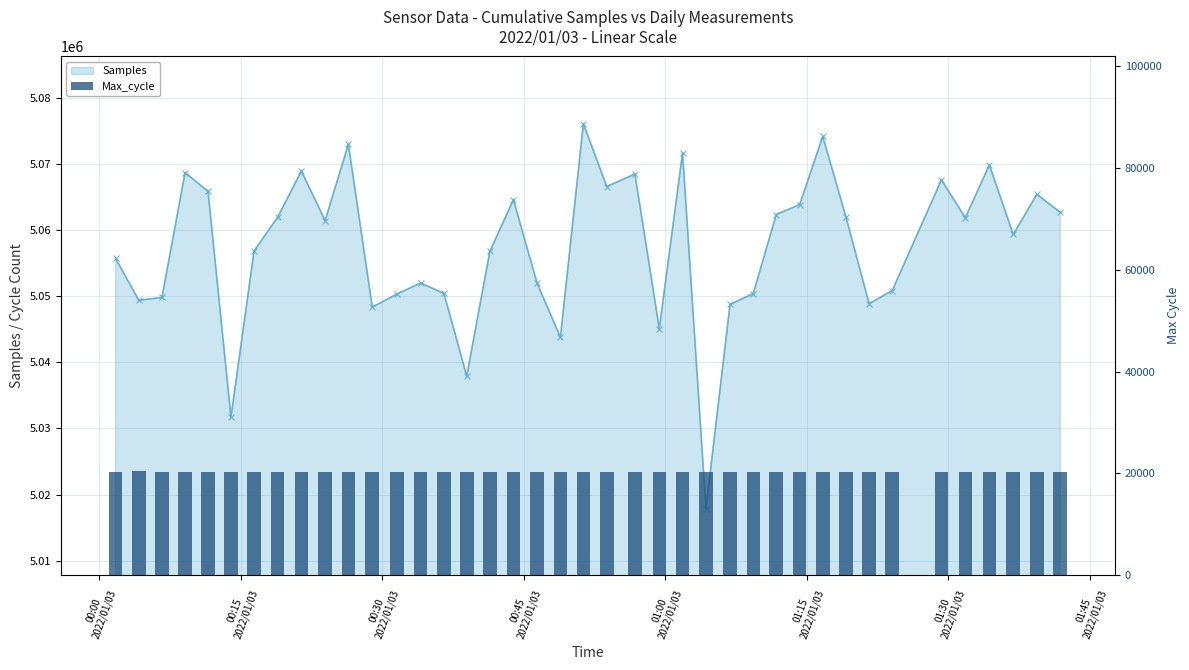

What is the label of the 39th bar from the left?

38